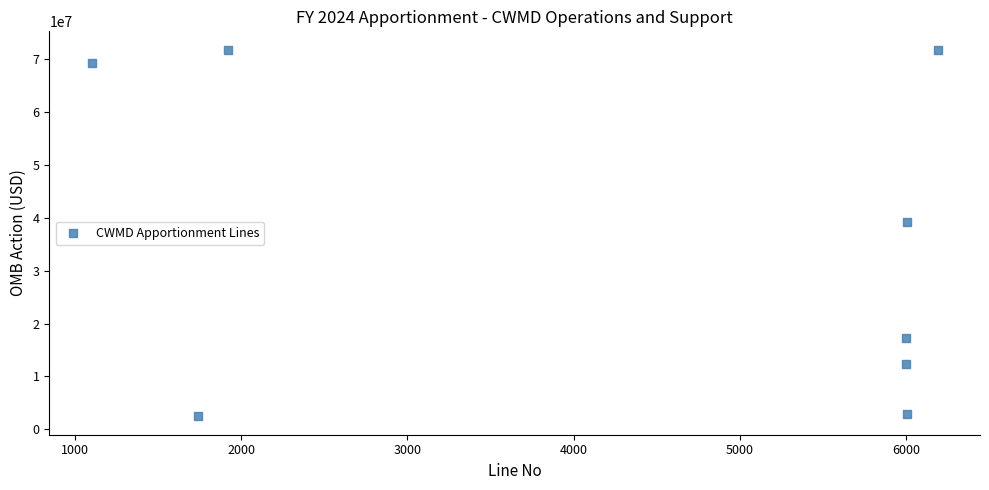

What is the average X value?

4370